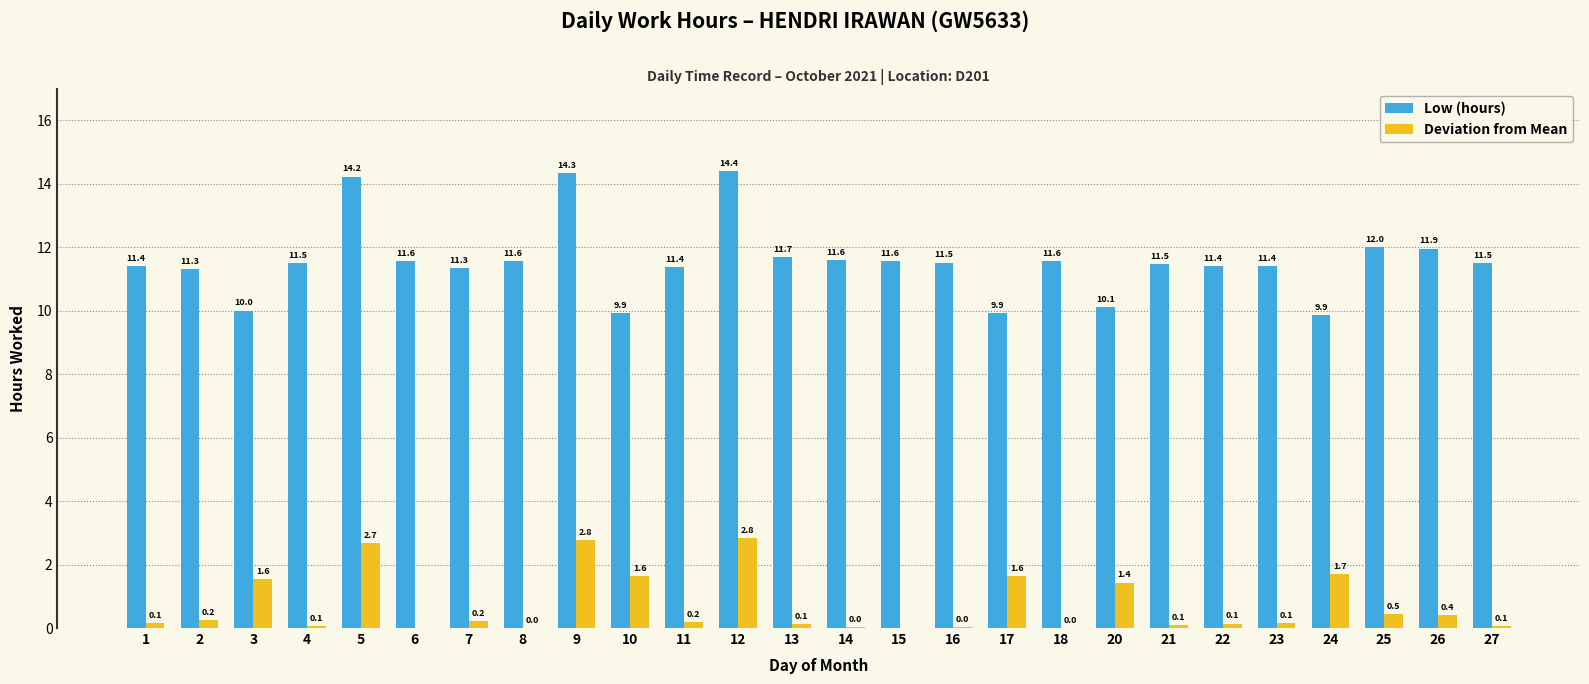

What is the spread (max minus min) of values at 7?

11.1